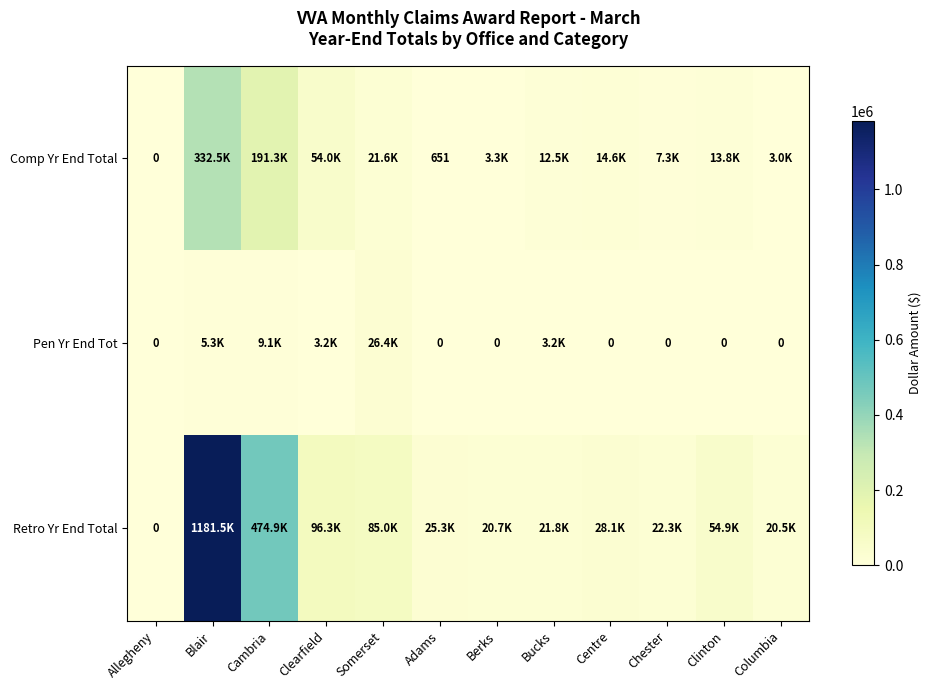

Where is Retro Yr End Total nearest to the value 590742?

Cambria